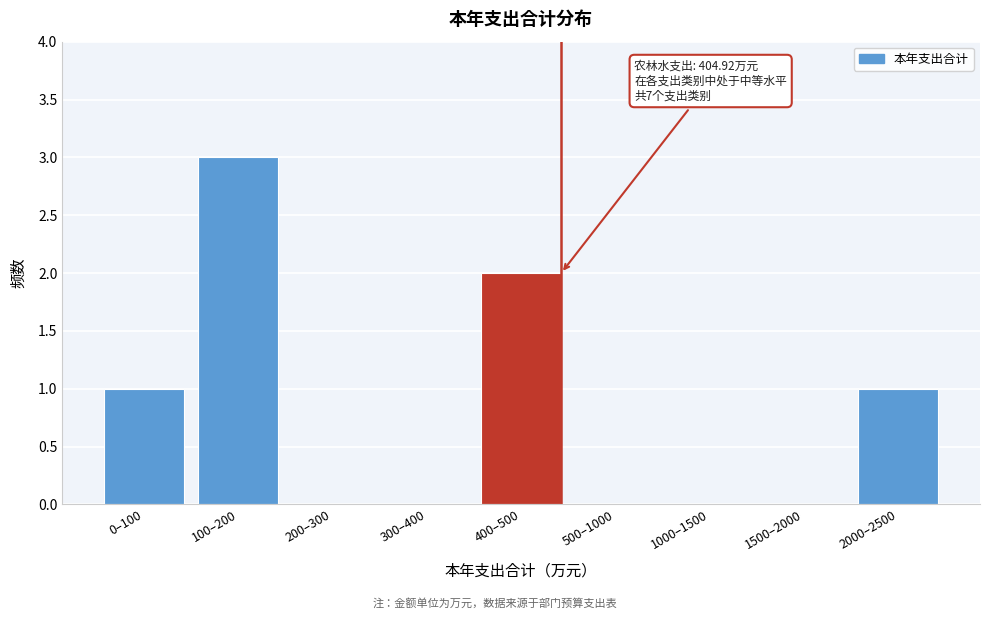

Reading right to left, transcribe all the data shown in this chart.

2000–2500=1	1500–2000=0	1000–1500=0	500–1000=0	400–500=2	300–400=0	200–300=0	100–200=3	0–100=1